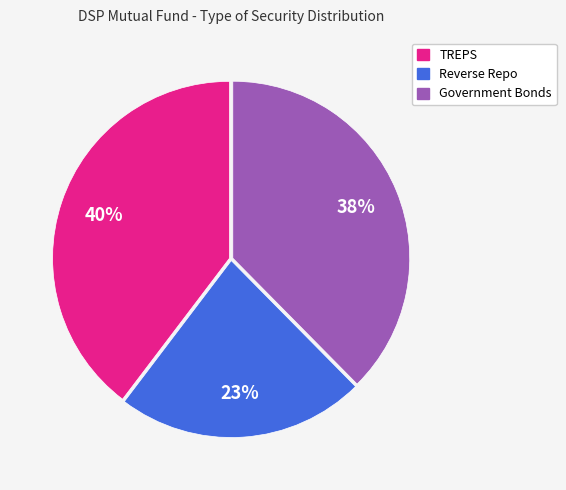

How many slices are in this pie chart?

3